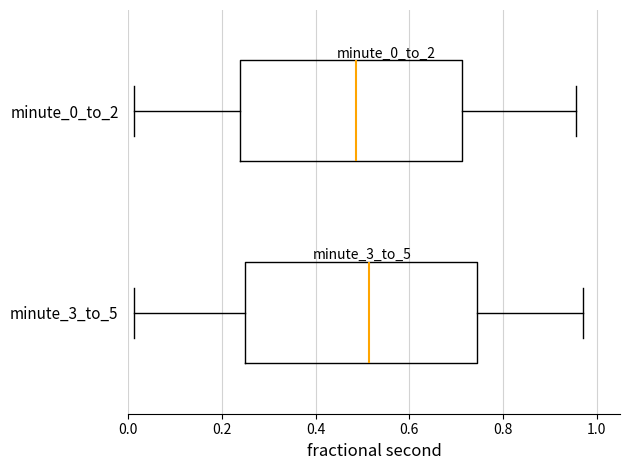

Which box has the furthest to the right median line?

minute_3_to_5